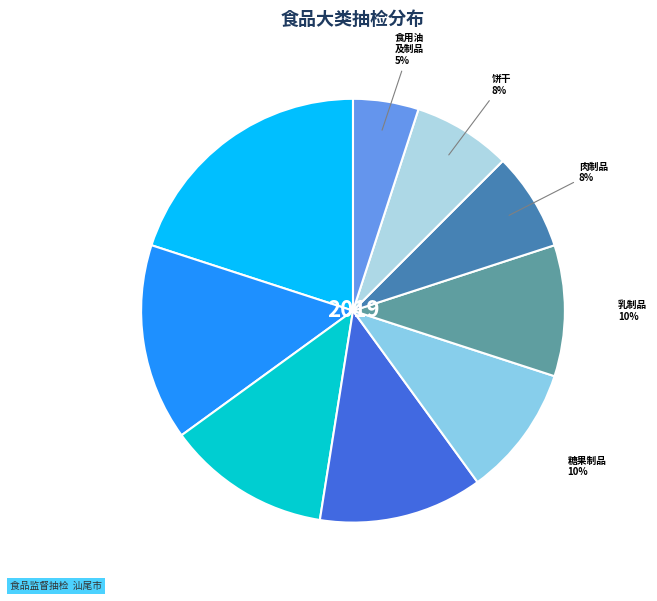

How many slices are in this pie chart?

9